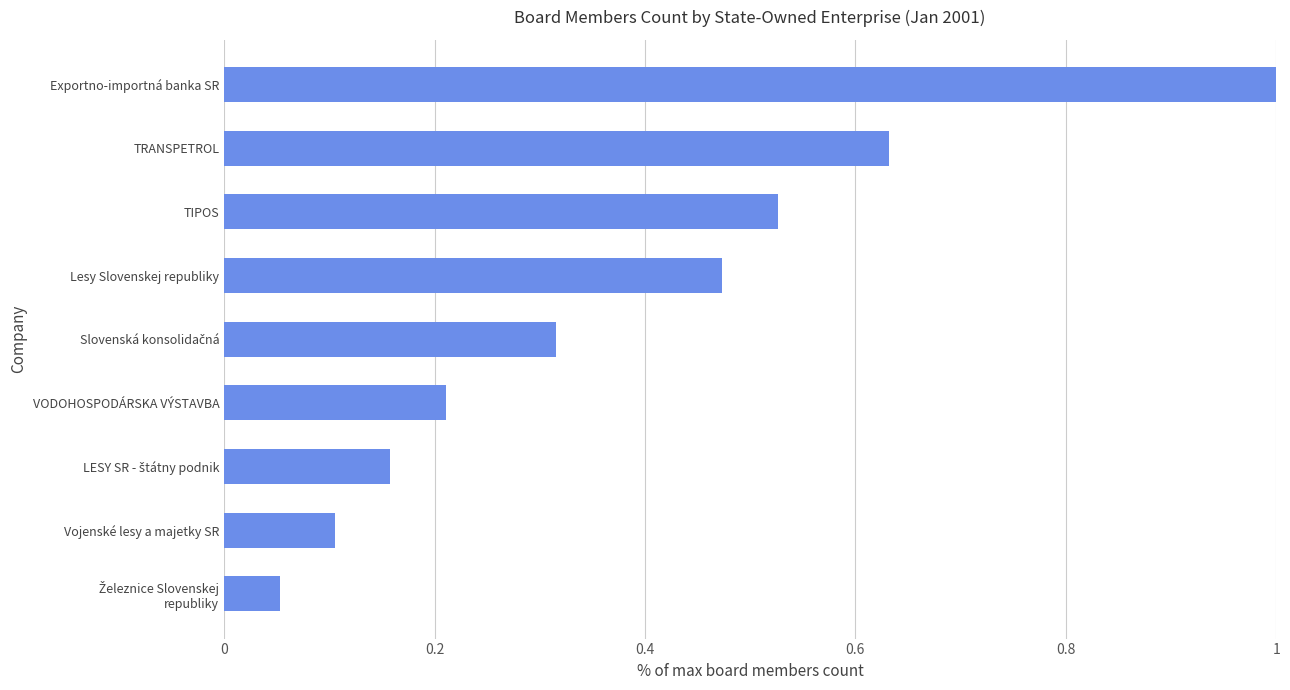

How many series are shown in this chart?

1